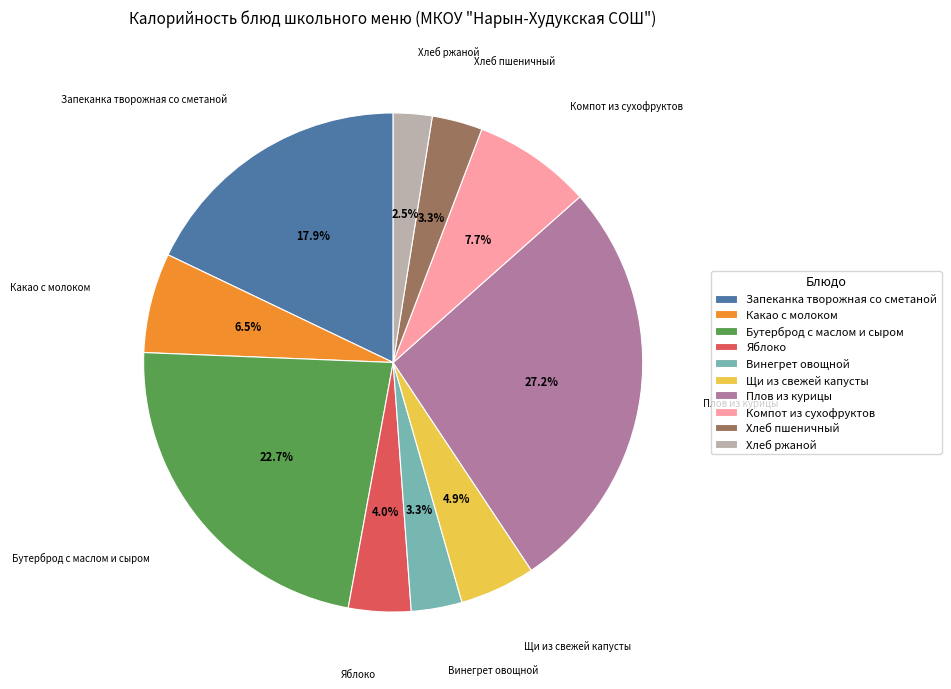

To the nearest percent, what is the average slice percentage?

10%